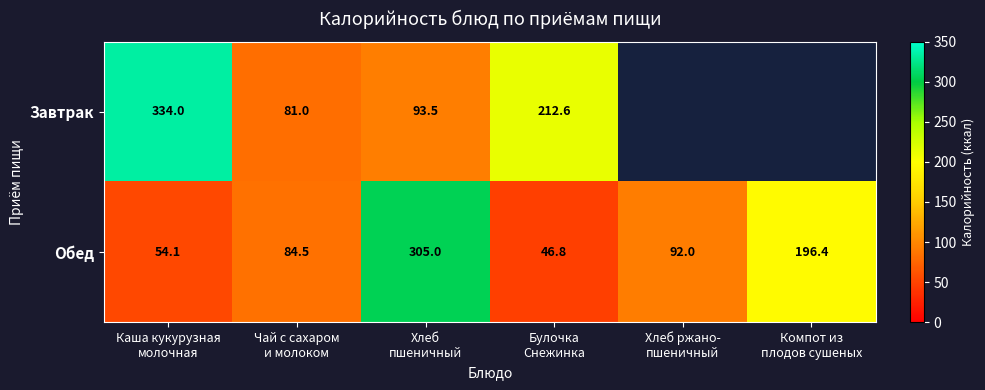

What is the difference between the second highest and second lowest values in the Обед series?

142.3